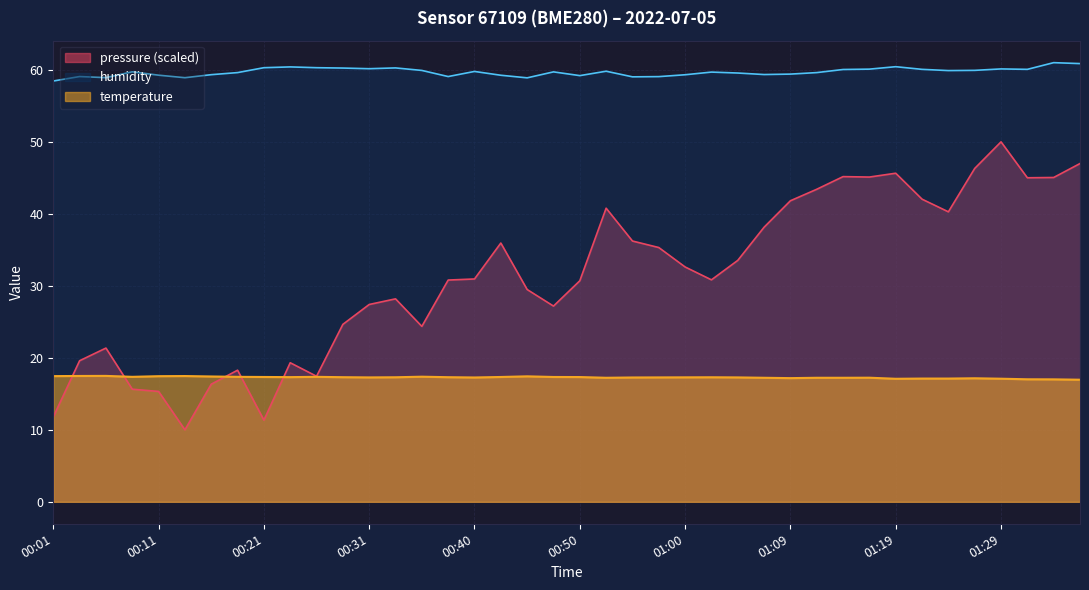

Between 00:43 and 01:00, which is larger?

00:43